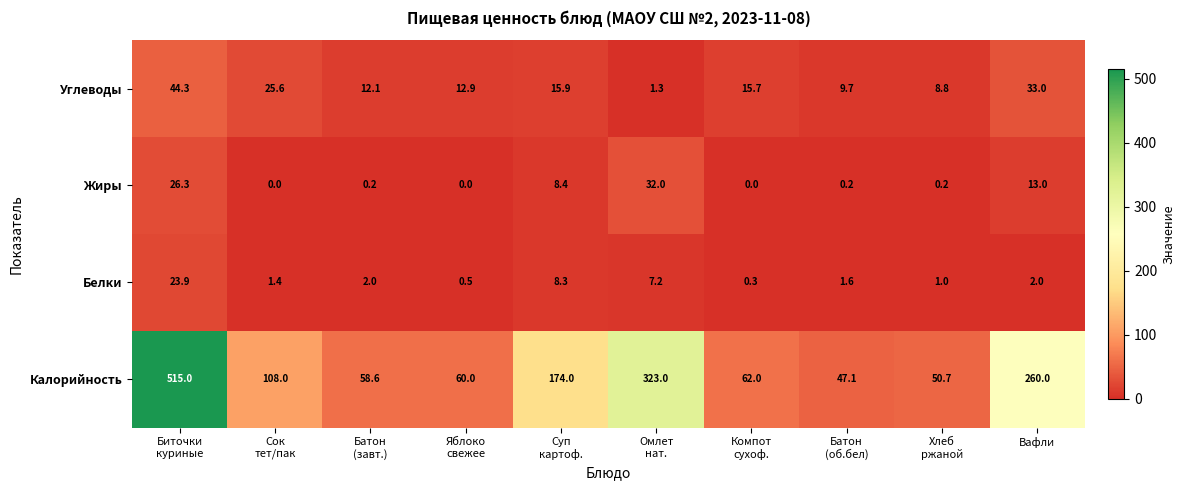

What is the difference between the highest and lowest values at Батон
(об.бел)?

46.9